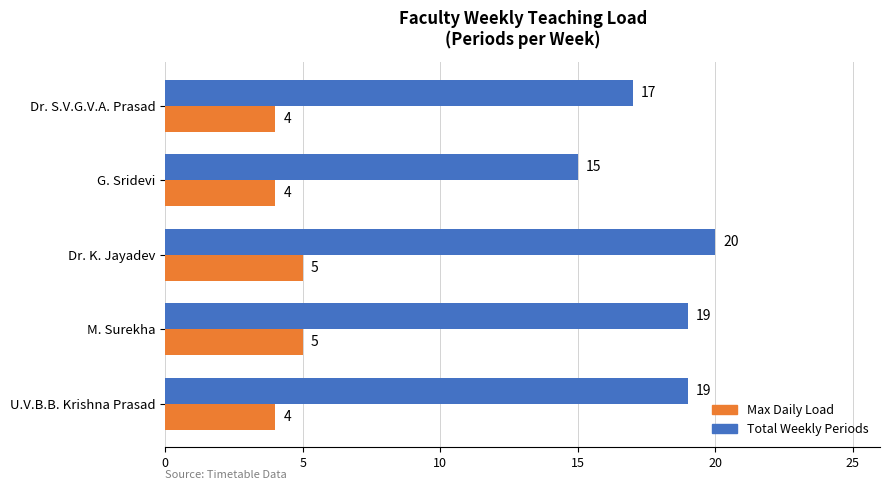

What is the smallest value displayed?

4